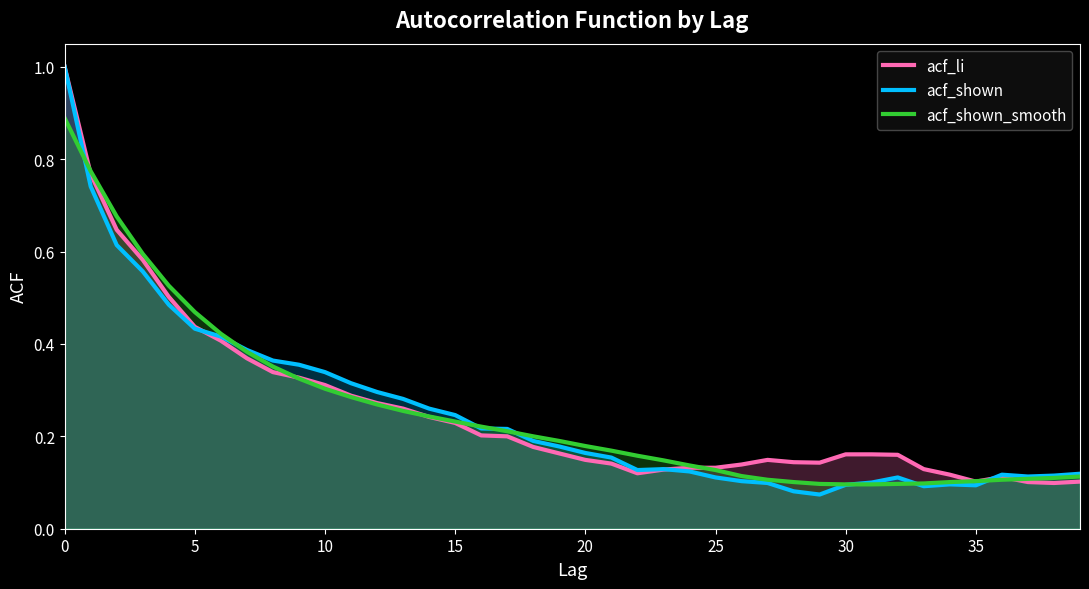

What is the approximate value of acf_shown at 36?

0.1